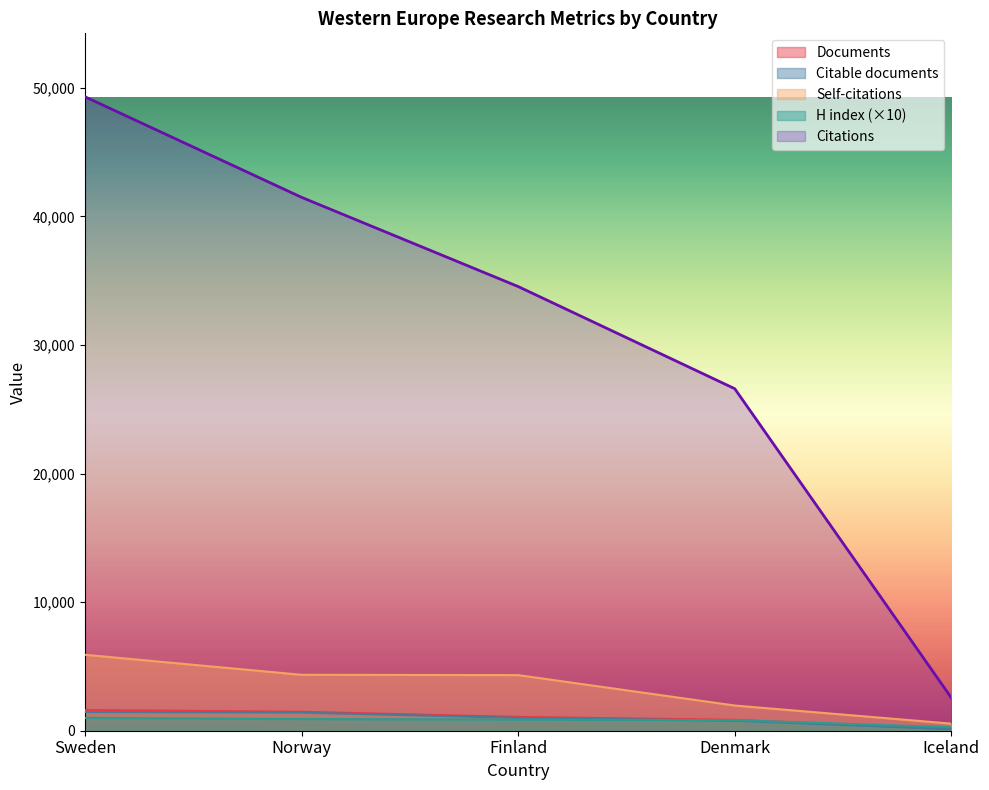

True or false: H index and Self-citations intersect in this chart.

False